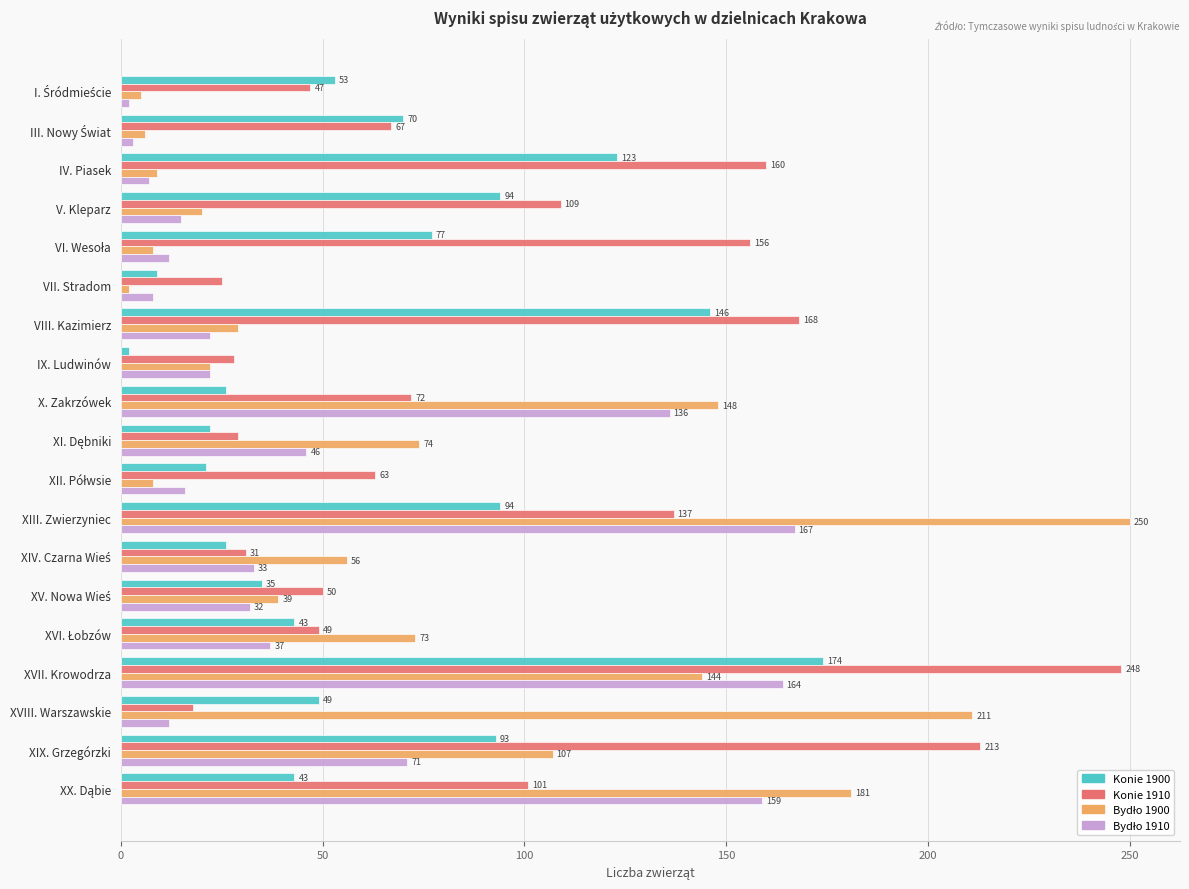

What is the lowest value of the Konie 1900 series?

2